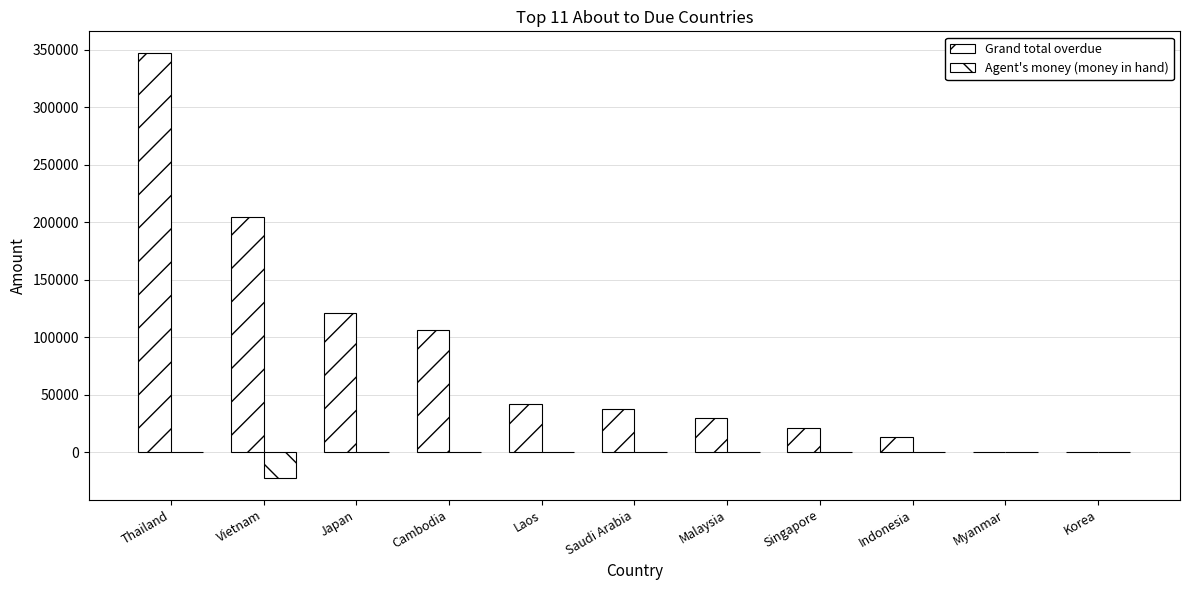

The Agent's money (money in hand) series shows -7195.8 at Indonesia. True or false?

False